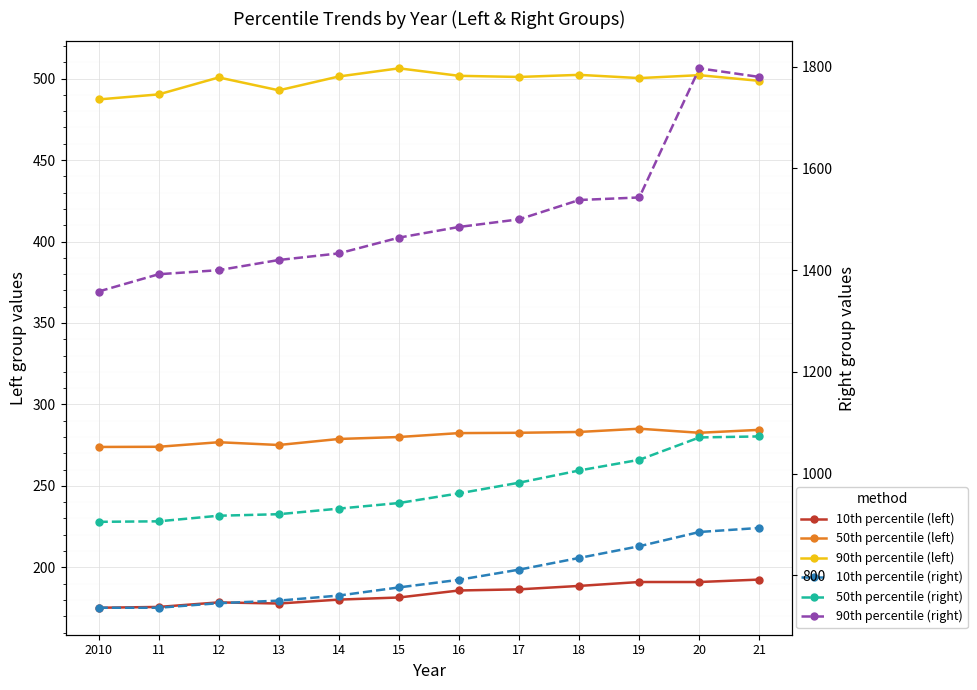

True or false: 50th percentile (right) and 10th percentile (left) cross at least once.

False